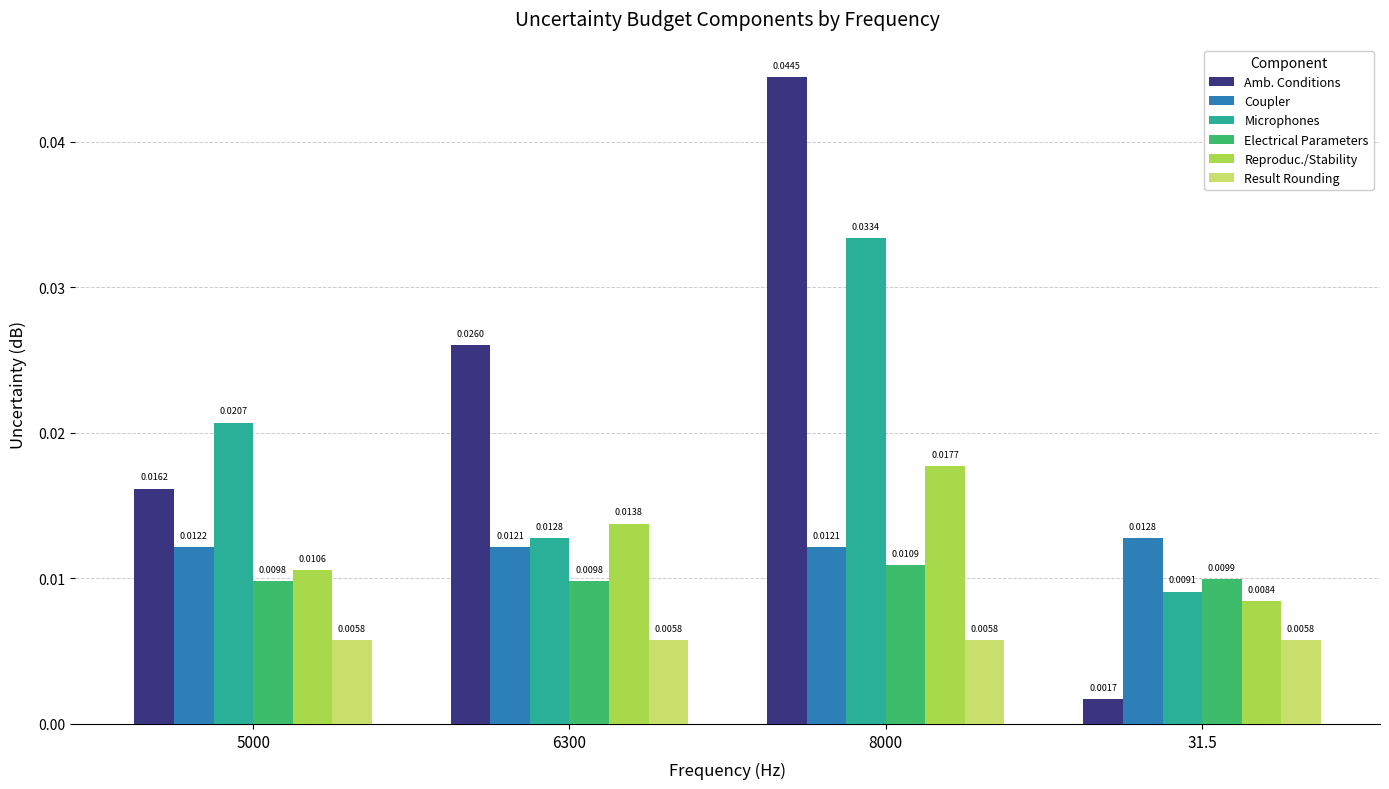

At which category is the sum across all series the highest?

8000